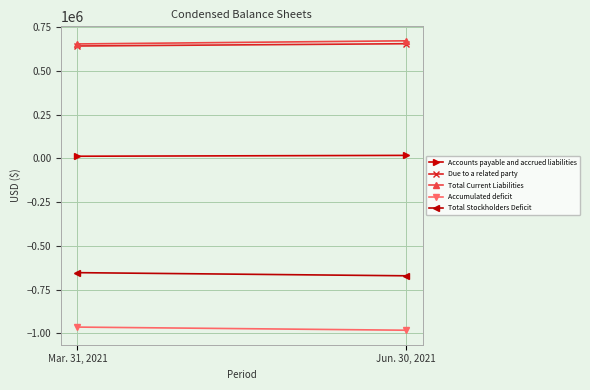

What are all the series names shown in the legend?

Accounts payable and accrued liabilities, Due to a related party, Total Current Liabilities, Accumulated deficit, Total Stockholders Deficit